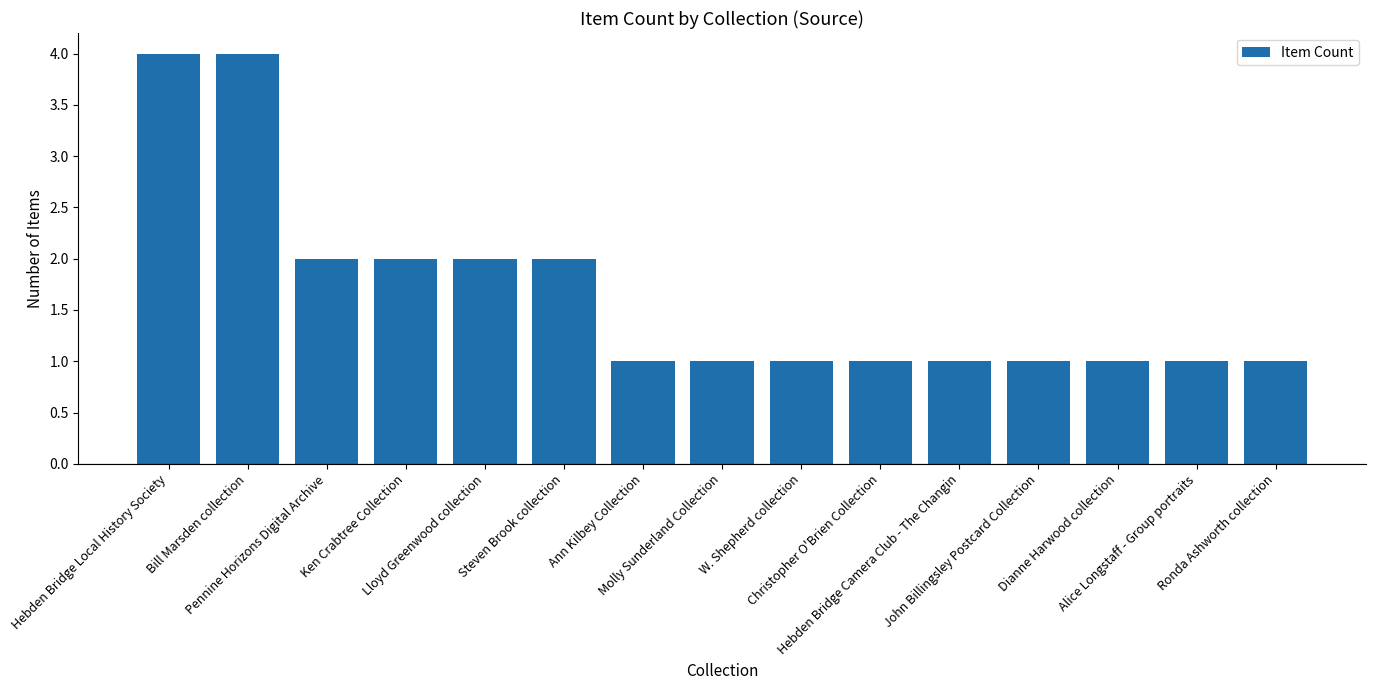

What is the label of the 14th bar from the left?

Alice Longstaff - Group portraits